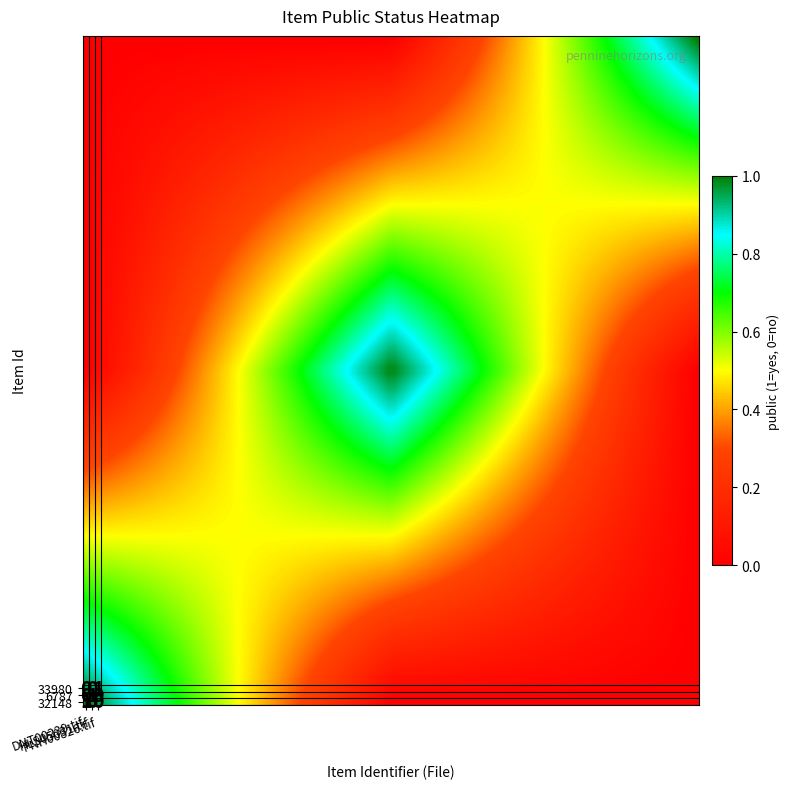

At which category is the sum across all series the highest?

DNT00239.tif